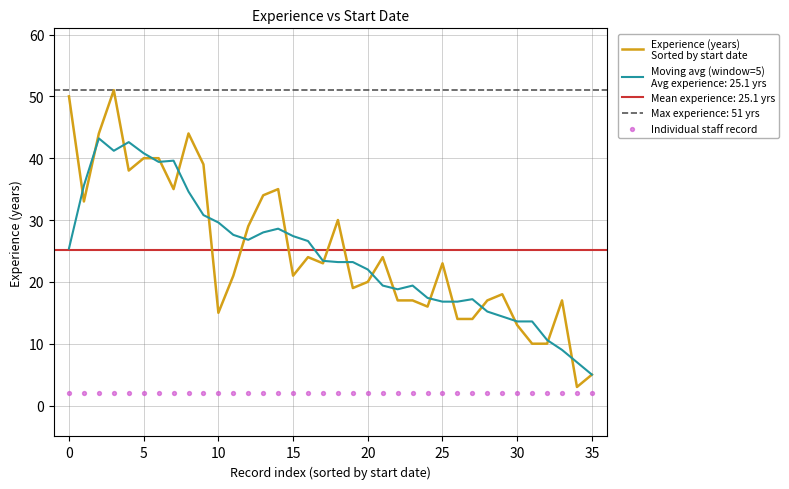

Which series contains the lowest Y value?

Individual staff record